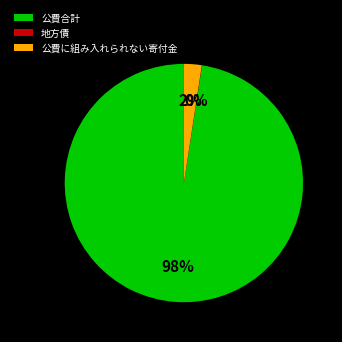

To the nearest percent, what is the difference between the largest and smallest slice percentages?

98%